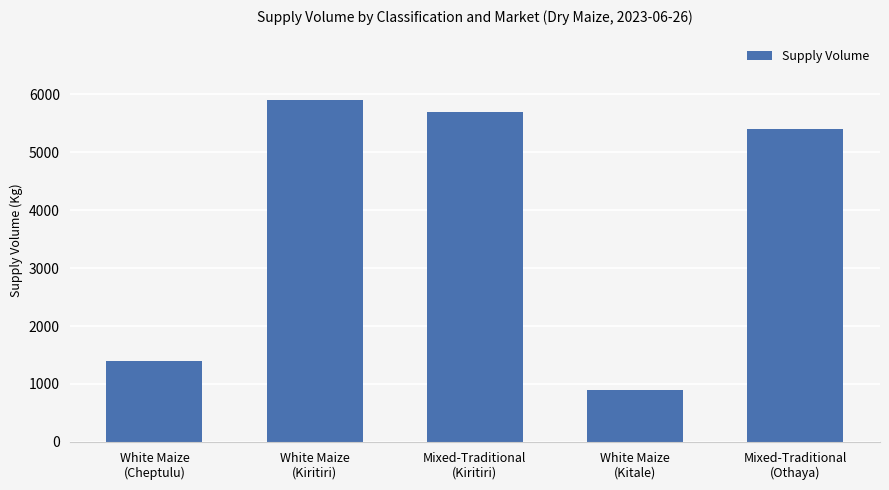

What is the change in value from White Maize
(Cheptulu) to Mixed-Traditional
(Othaya)?

+4000